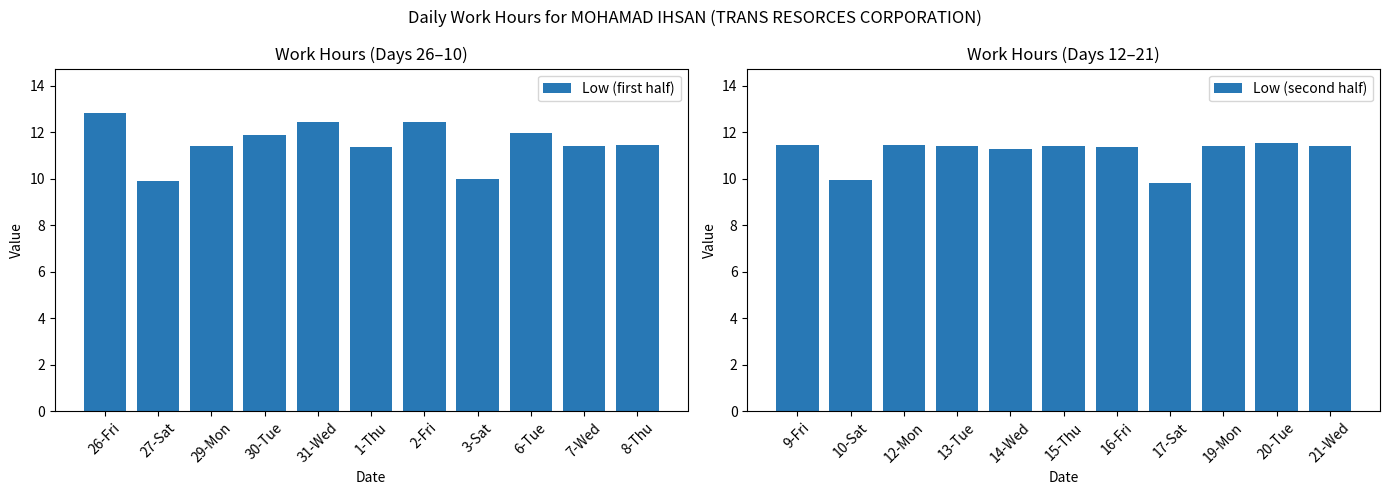

Which series has the largest range (max minus min)?

Low (first half)